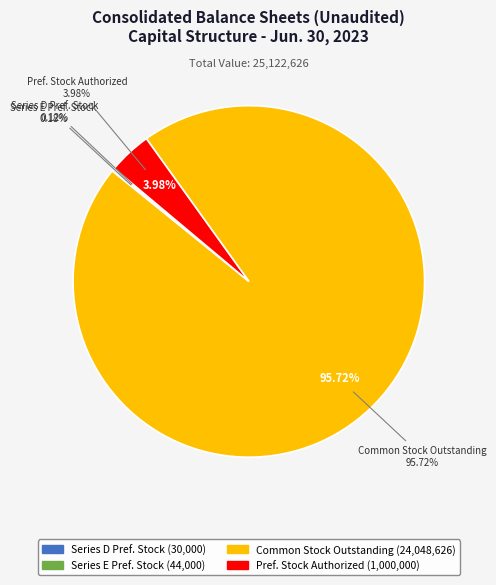

Which category has the biggest portion of the pie?

Common Stock Shares Outstanding